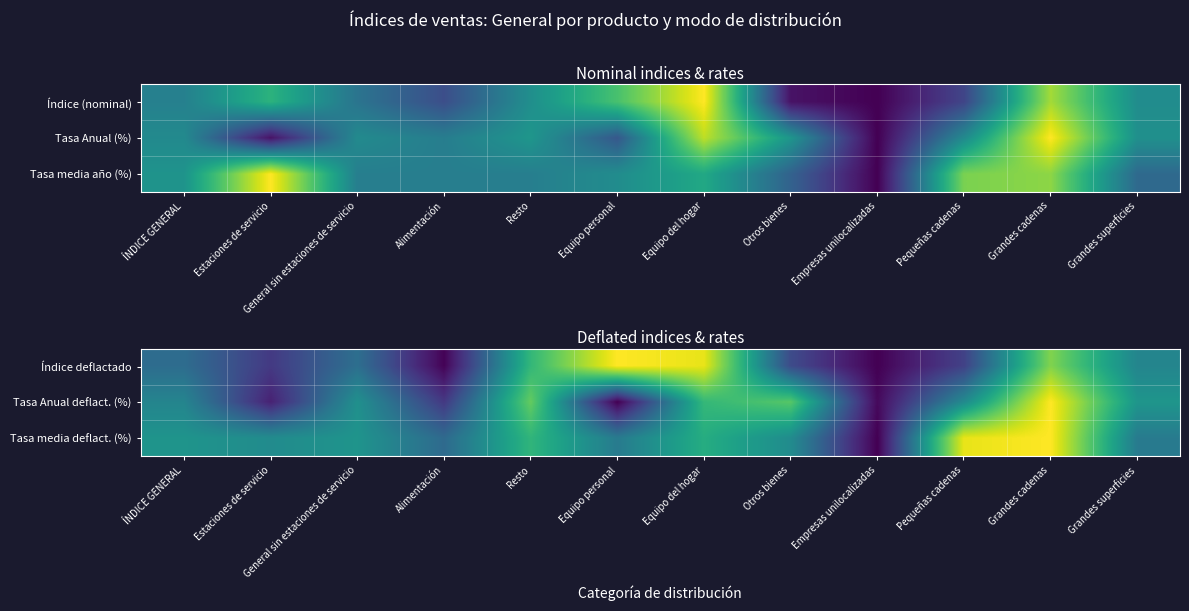

The Índice deflactado series shows 0.1 at General sin estaciones de servicio. True or false?

False